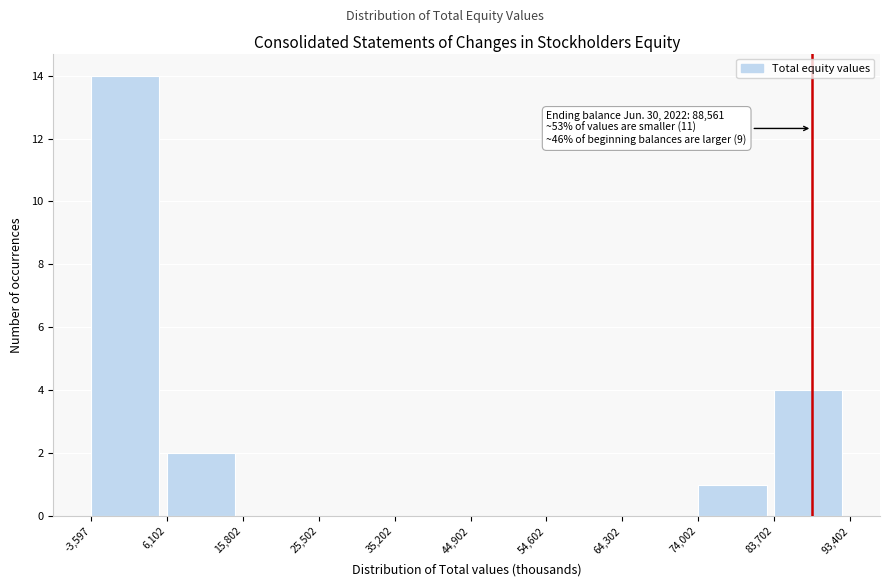

Which range on the x-axis has the tallest bar?

-3,597 to 6,102